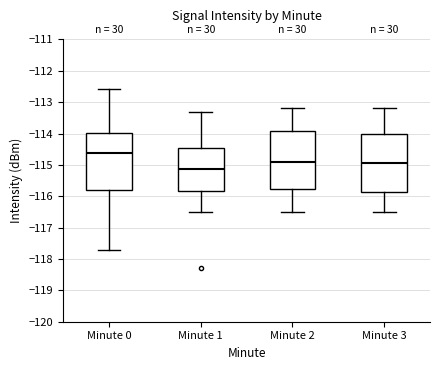

Reading left to right, read every box against the y-axis: the position of its median line, the range the box covers, and the ends of its whiskers. The values are not printed on the chart, so give them approximately, as read against the axis.

Minute 0: median -114.6, box -115.8 to -114.0, whiskers -117.7 to -112.6
Minute 1: median -115.1, box -115.8 to -114.4, whiskers -116.5 to -113.3
Minute 2: median -114.9, box -115.8 to -113.9, whiskers -116.5 to -113.2
Minute 3: median -114.9, box -115.9 to -114.0, whiskers -116.5 to -113.2